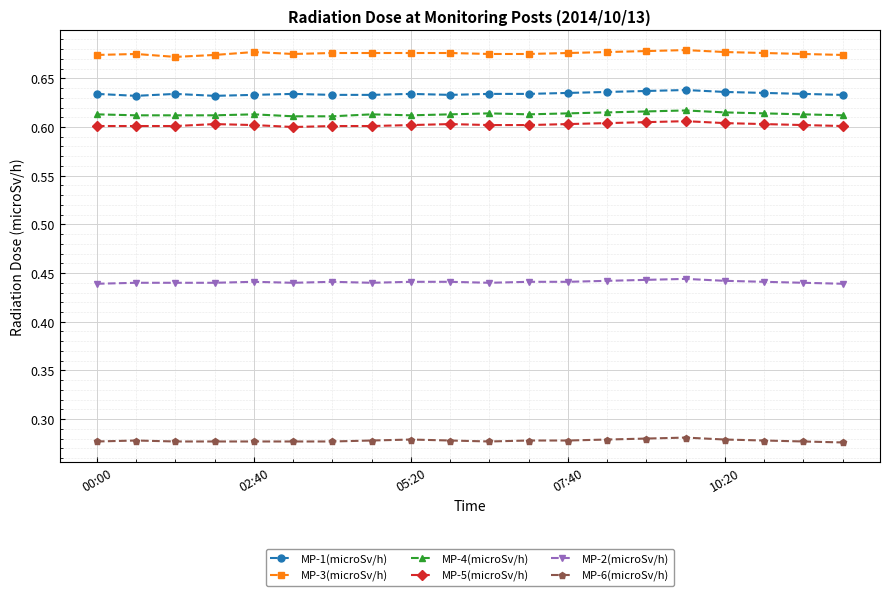

True or false: MP-1(microSv/h) and MP-4(microSv/h) cross at least once.

False